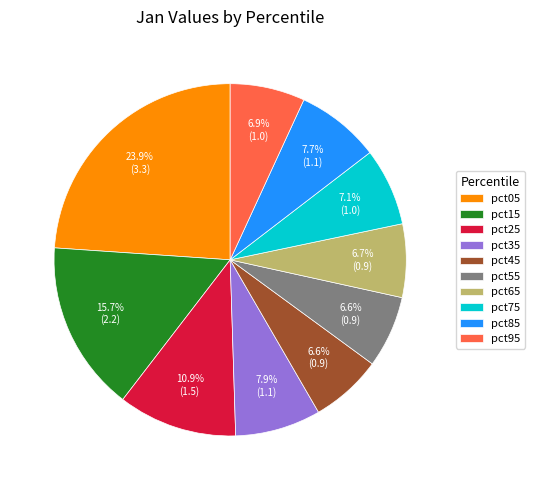

Count the number of slices in the pie.

10